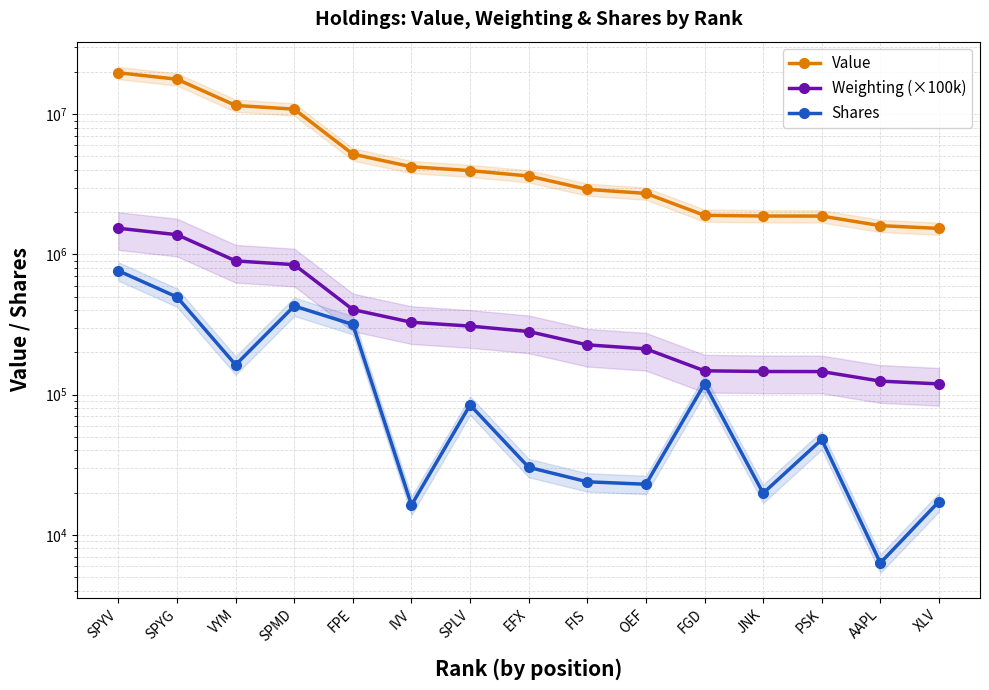

What is the label of the 1st point from the right?

XLV